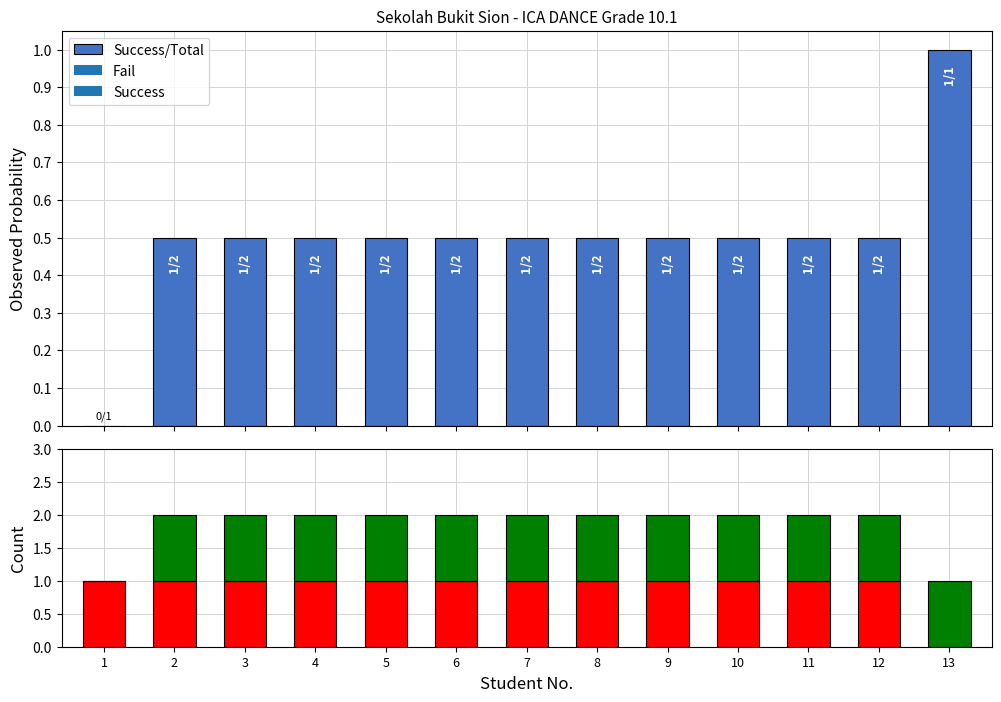

The Fail series shows 1.4 at 2. True or false?

False